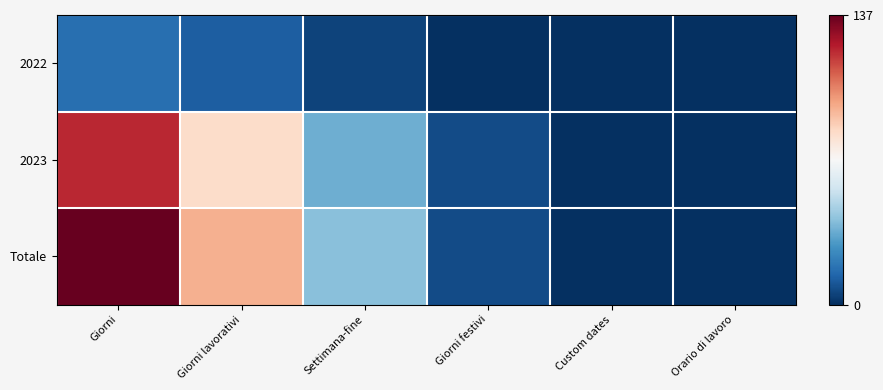

Which series has the largest total across all categories?

Totale